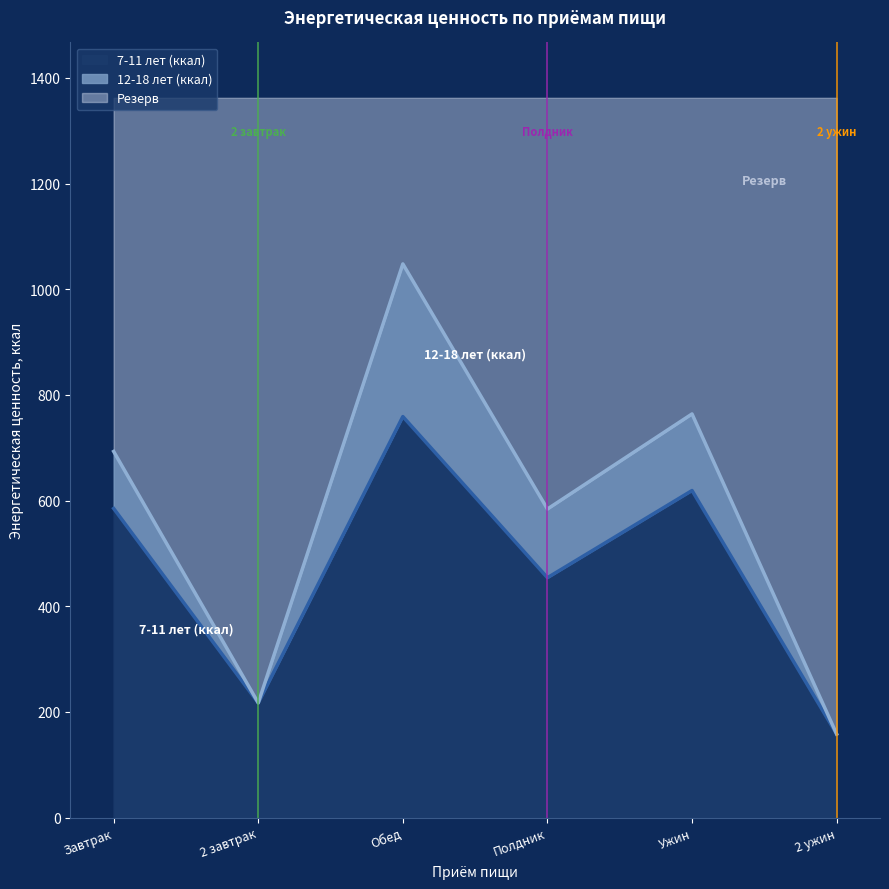

In 7-11 лет (ккал), how many points are higher than both neighbors (excluding endpoints)?

2